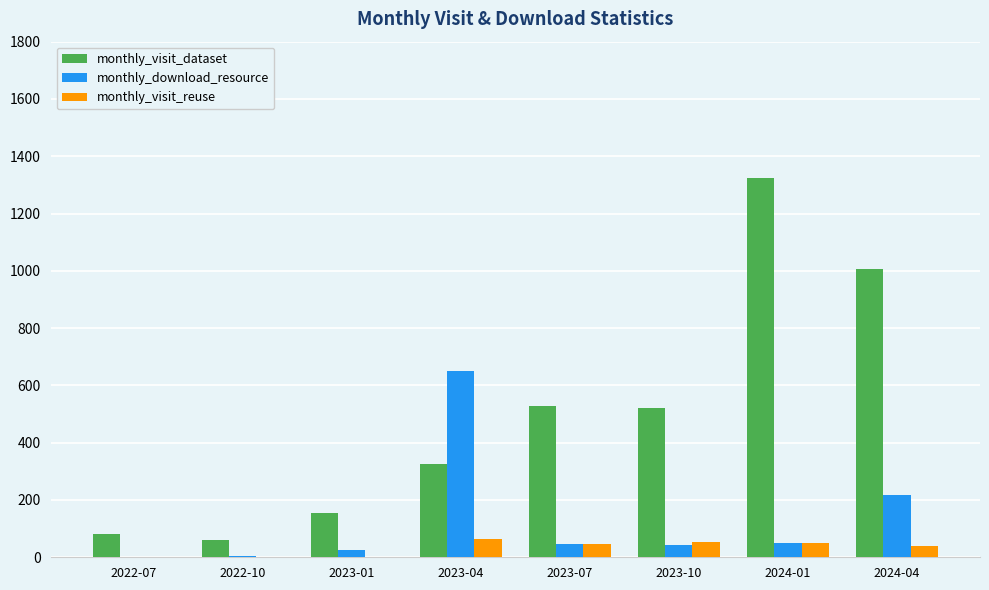

Between 2023-07 and 2024-01, which series saw the biggest shift?

monthly_visit_dataset